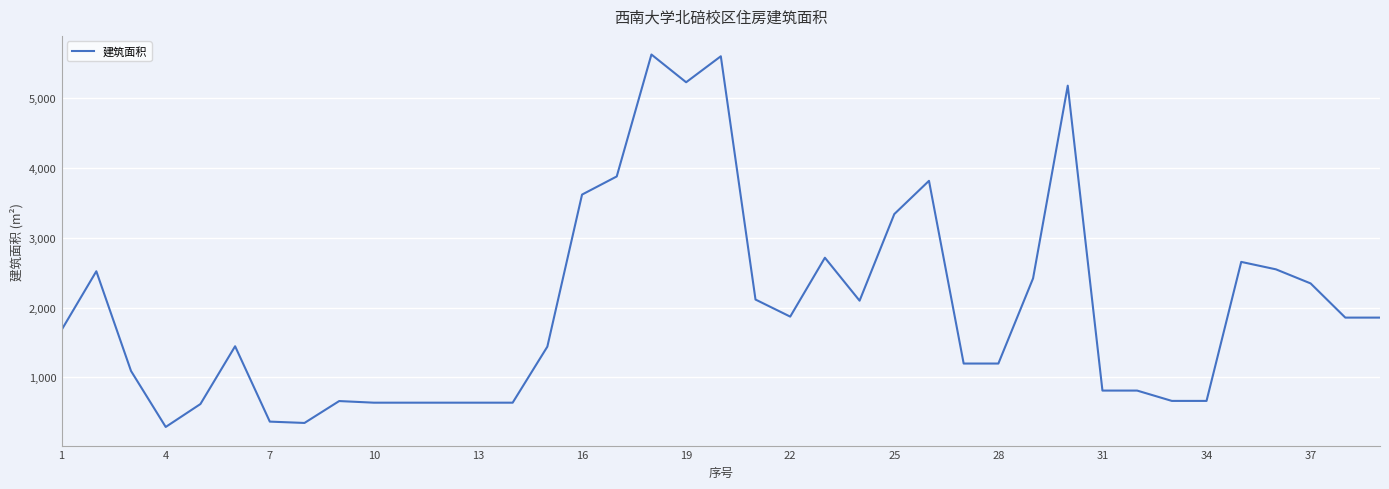

Count the number of data series in this chart.

1